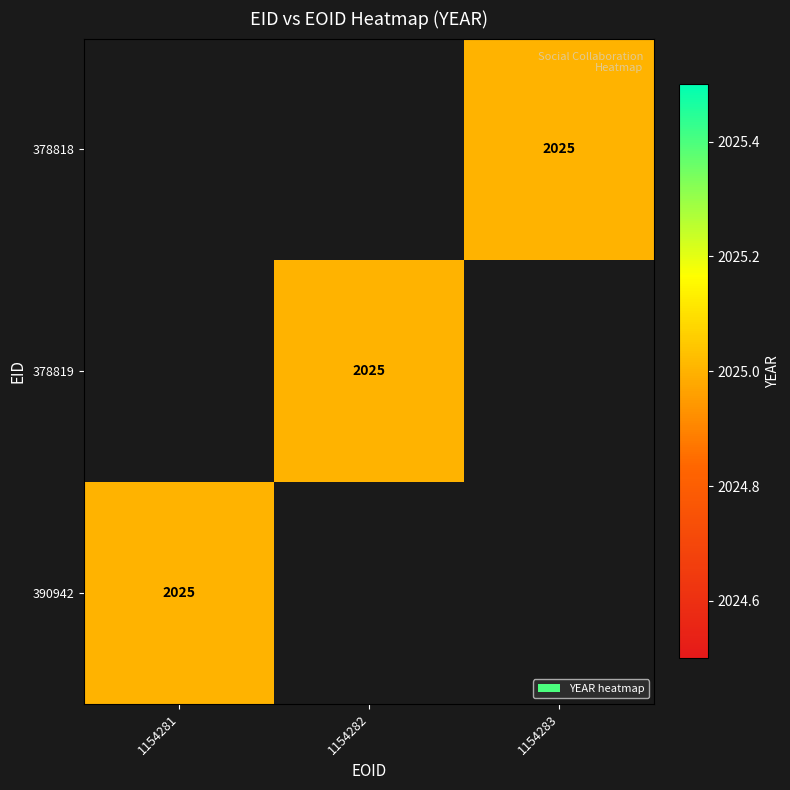

List the labels in order of 378819 value, smallest first.

1154281, 1154282, 1154283